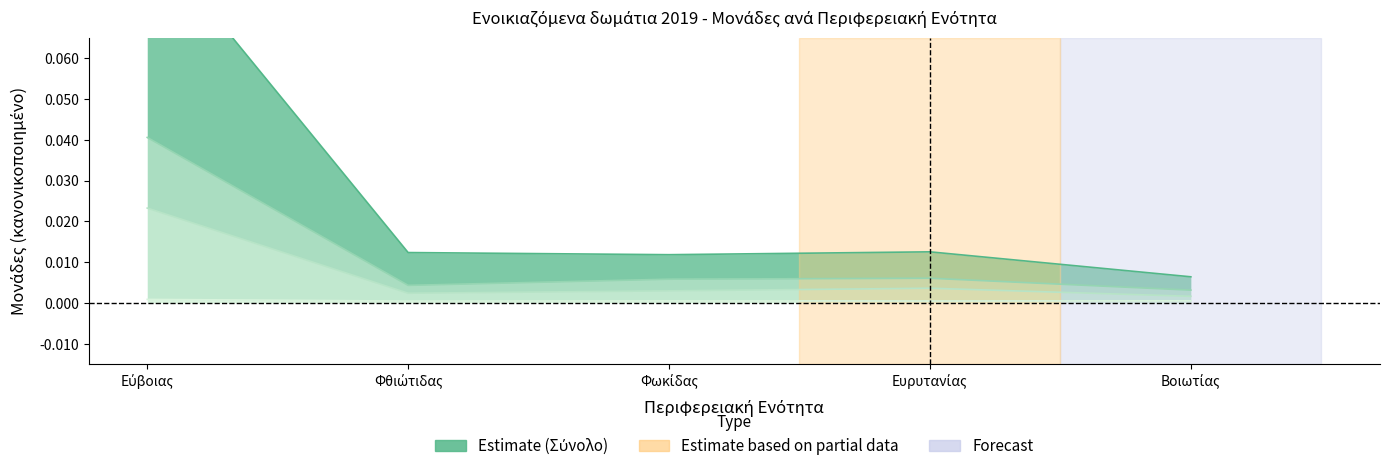

At how many categories does at least one series exceed 0?

5